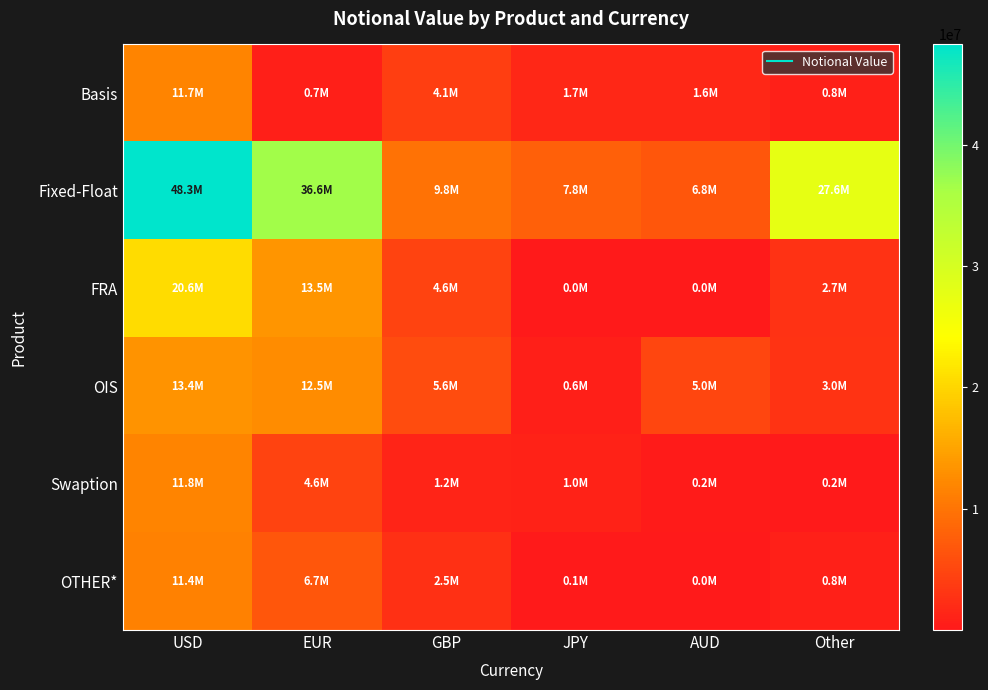

Reading left to right, what are all the values shown in this chart?

Basis: USD=11736112	EUR=690126	GBP=4147475	JPY=1660457	AUD=1611325	Other=760686
Fixed-Float: USD=48288027	EUR=36636143	GBP=9795377	JPY=7823354	AUD=6772283	Other=27624851
FRA: USD=20603077	EUR=13537057	GBP=4559816	JPY=7336	AUD=157	Other=2745984
OIS: USD=13391025	EUR=12511505	GBP=5611047	JPY=572905	AUD=5004842	Other=2988040
Swaption: USD=11801088	EUR=4602289	GBP=1200707	JPY=951804	AUD=201354	Other=182316
OTHER*: USD=11376866	EUR=6703212	GBP=2486886	JPY=128009	AUD=48913	Other=849376